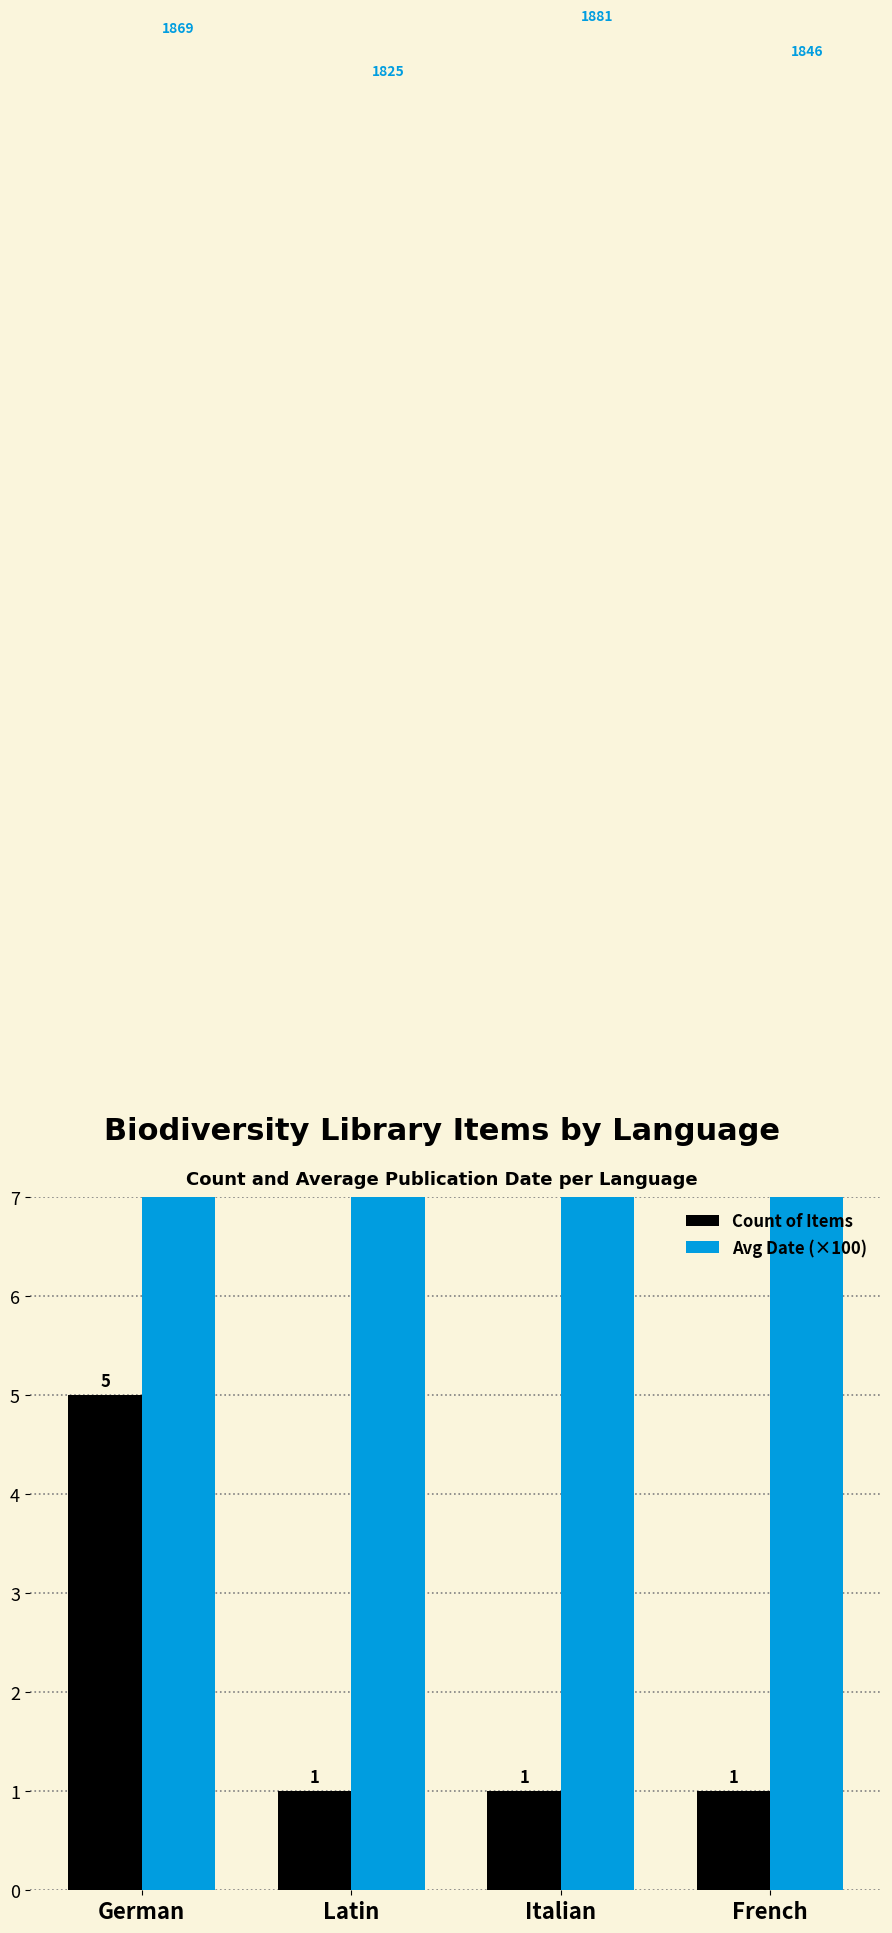

Which series changed the most between Italian and French?

Avg Date (×100)